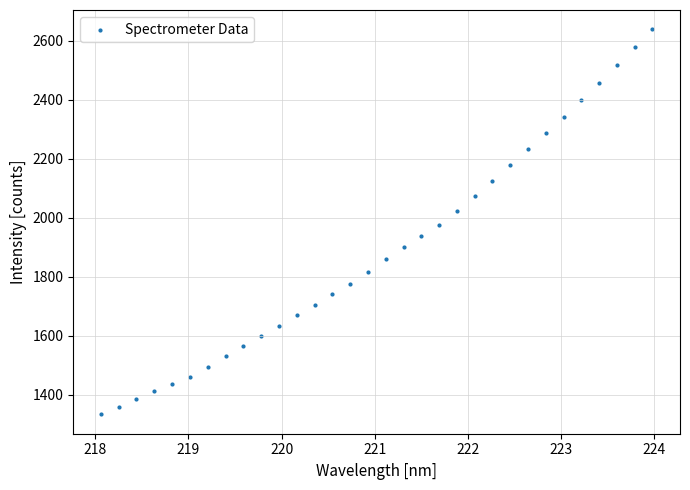

What is the range of X values (max minus min)?

5.9